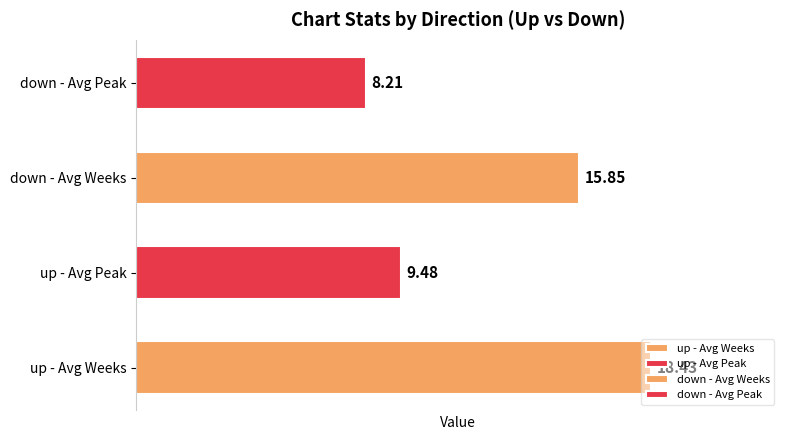

Which category has the highest value across all series?

up - Avg Weeks